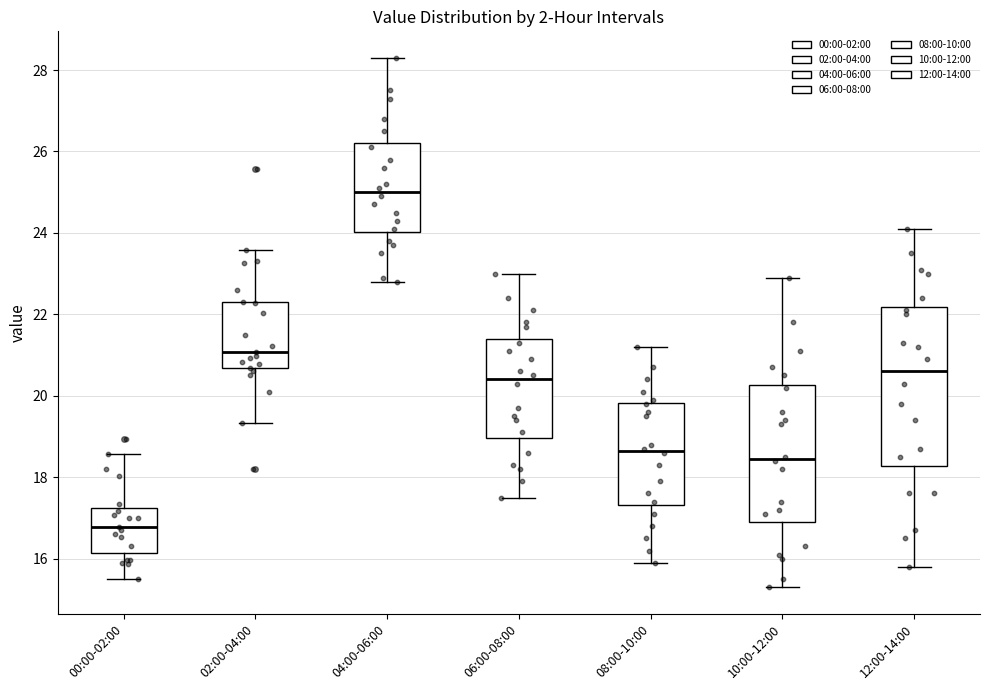

Which box has the highest median line?

04:00-06:00